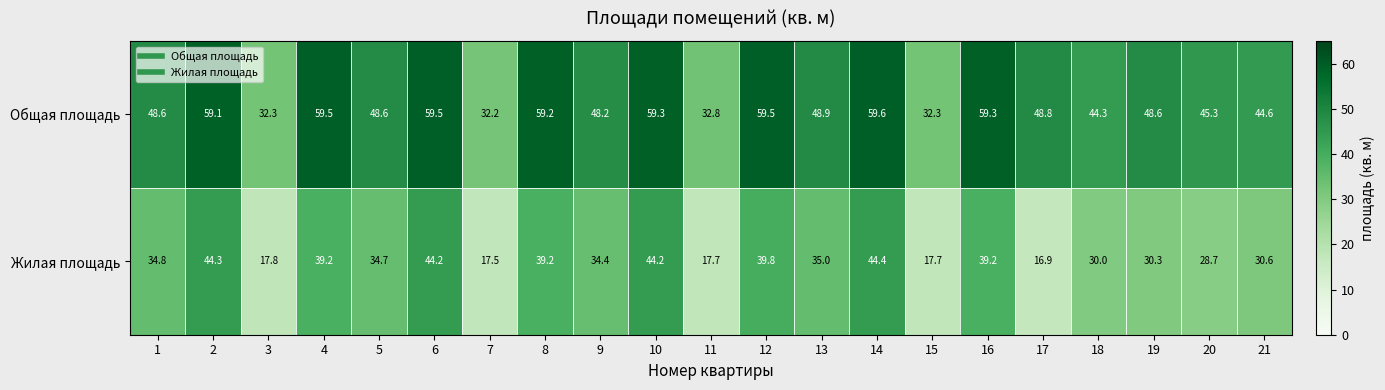

Is it true that Общая площадь equals 45.3 at 20?

True